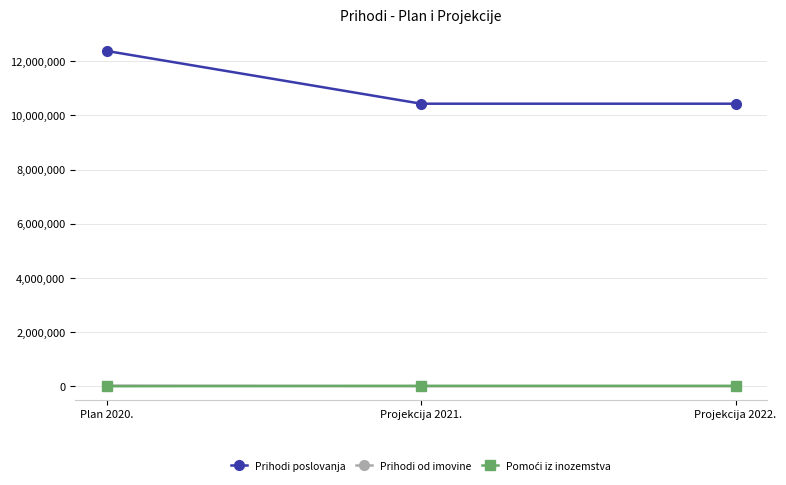

Is the value of Prihodi od imovine at Plan 2020. greater than the value of Prihodi poslovanja at Projekcija 2021.?

No